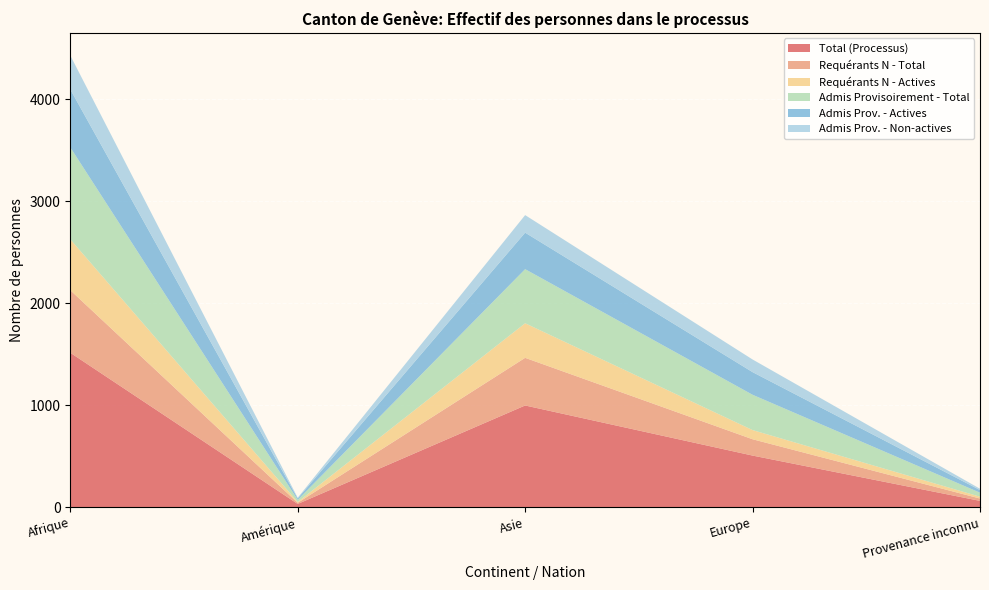

Reading right to left, extract all data points from this chart.

Total (Processus): 62	506	997	32	1514
Requérants N - Total: 23	160	467	11	613
Requérants N - Actives: 18	90	339	8	499
Admis Provisoirement - Total: 39	346	530	21	901
Admis Prov. - Actives: 26	222	358	14	568
Admis Prov. - Non-actives: 13	124	172	7	333